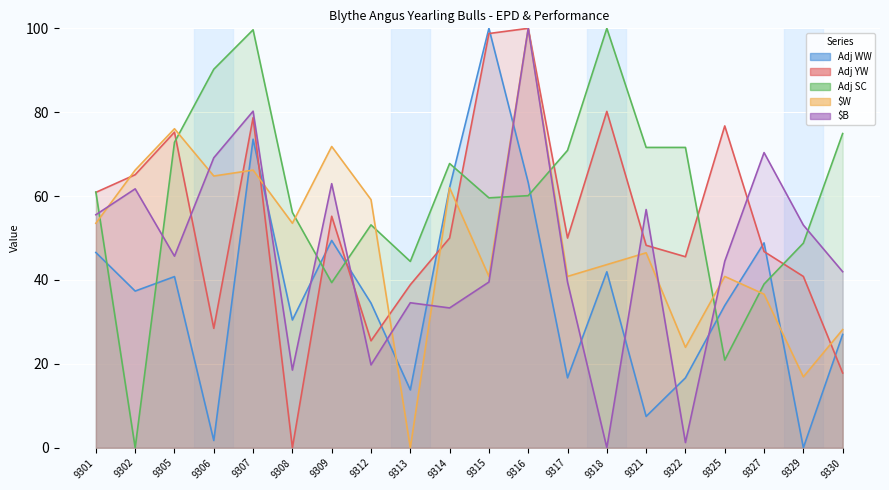

Where is the first local minimum for Adj YW?

9306